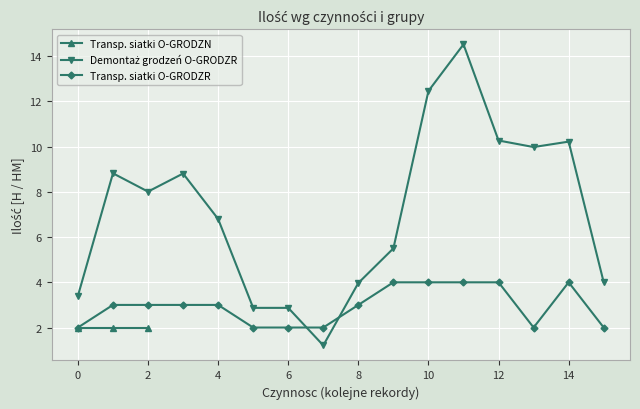

What is the highest value of the Transp. siatki O-GRODZR series?

4.0